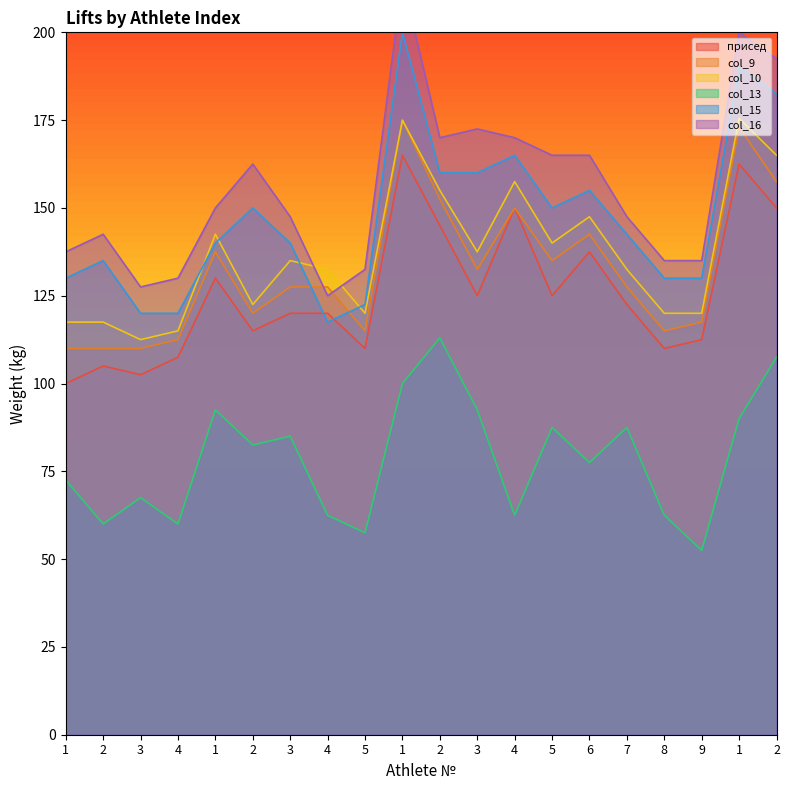

At which label is col_13 closest to 82?

2